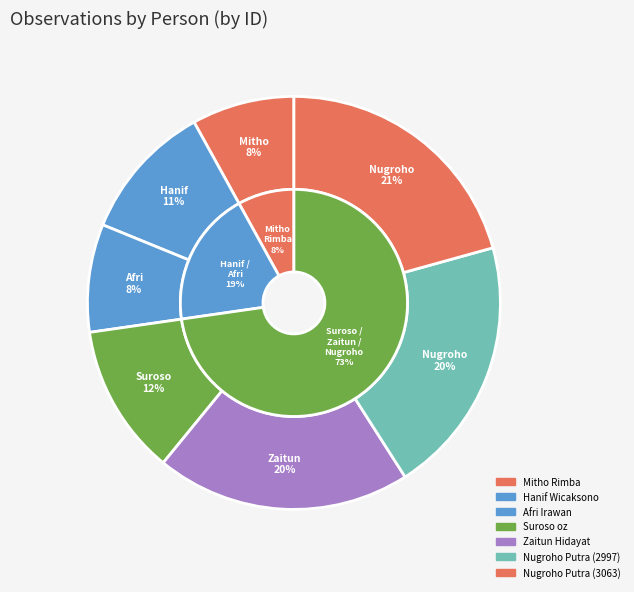

Do Zaitun Hidayat and Nugroho Putra (3063) together represent more than half of the pie?

No